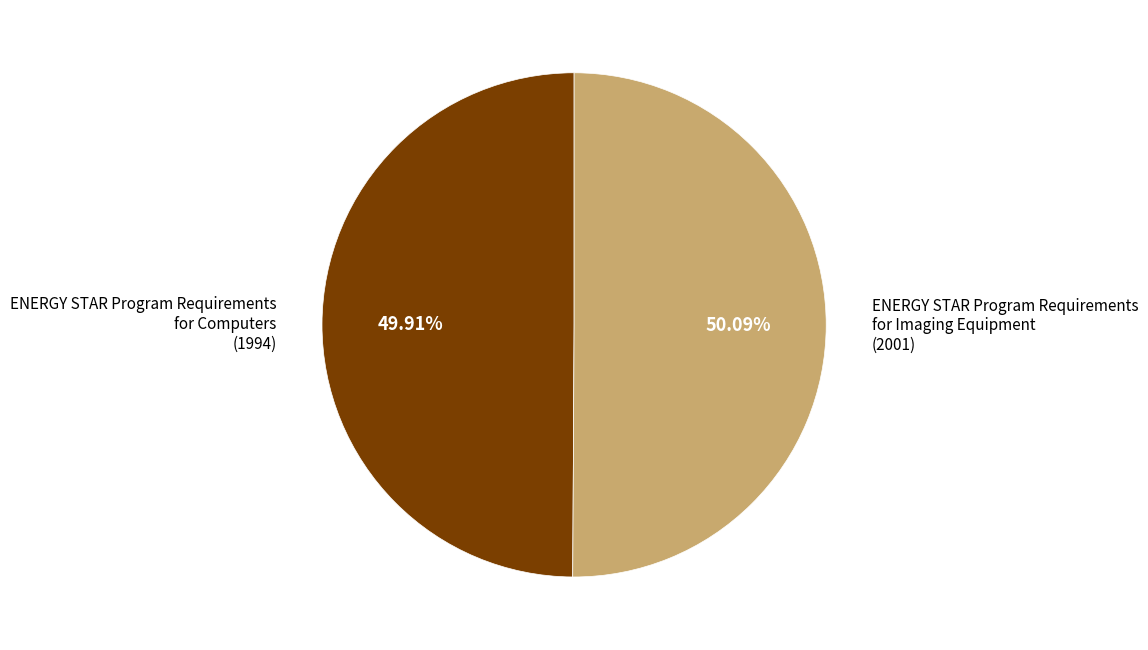

What percentage do ENERGY STAR Program Requirements for Computers and ENERGY STAR Program Requirements for Imaging Equipment together represent?

100.0%